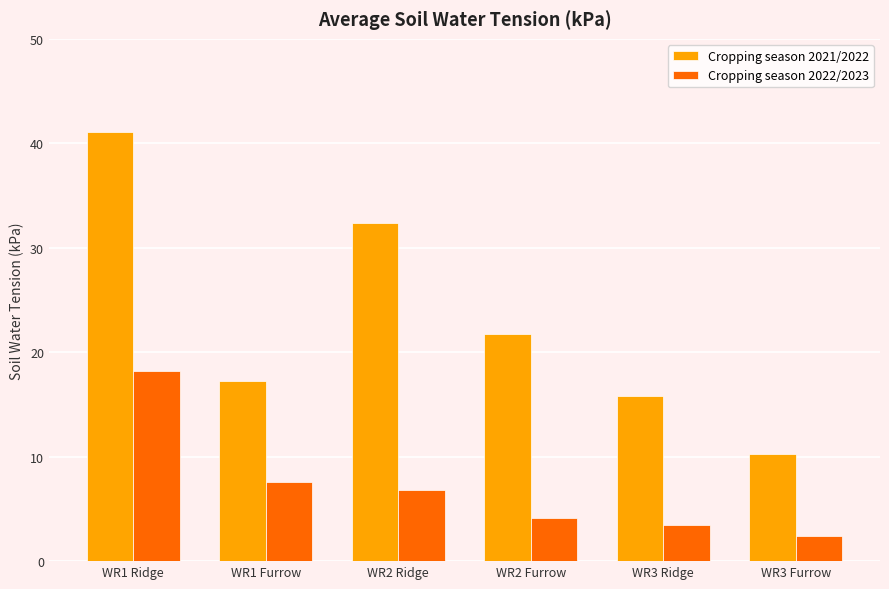

What is the approximate value of Cropping season 2022/2023 at WR3 Ridge?

3.5